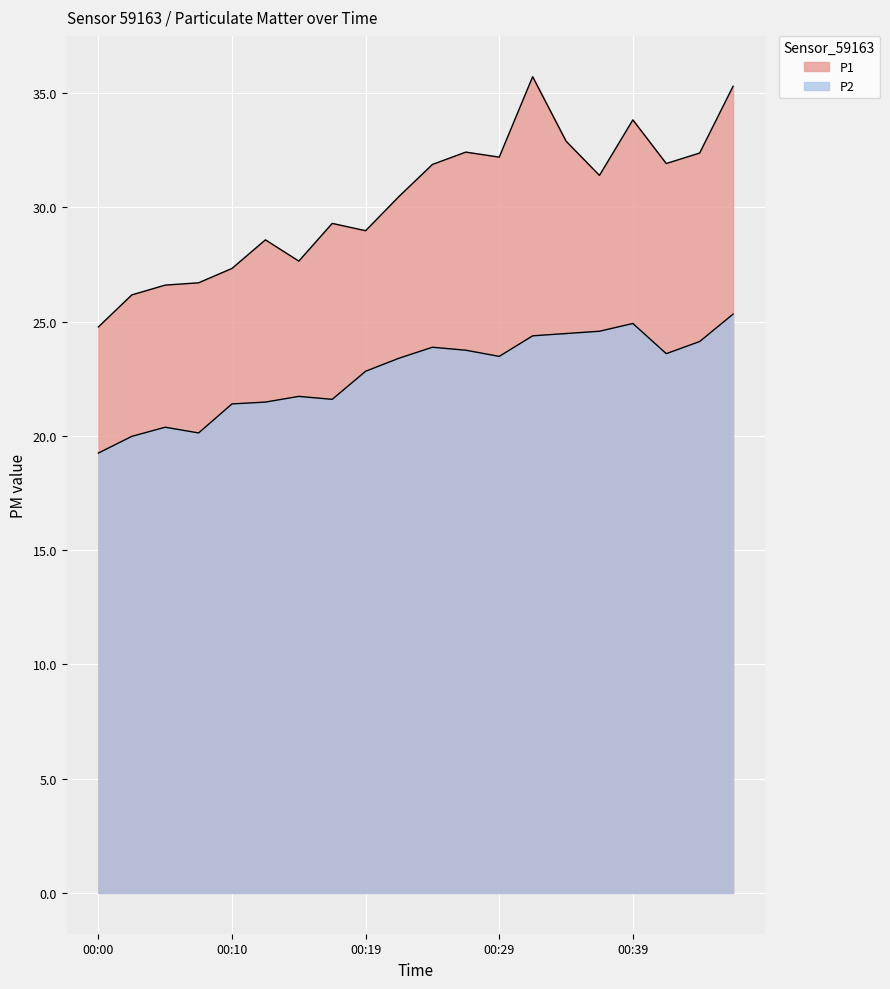

What is the total value across all series at 00:10?

48.7